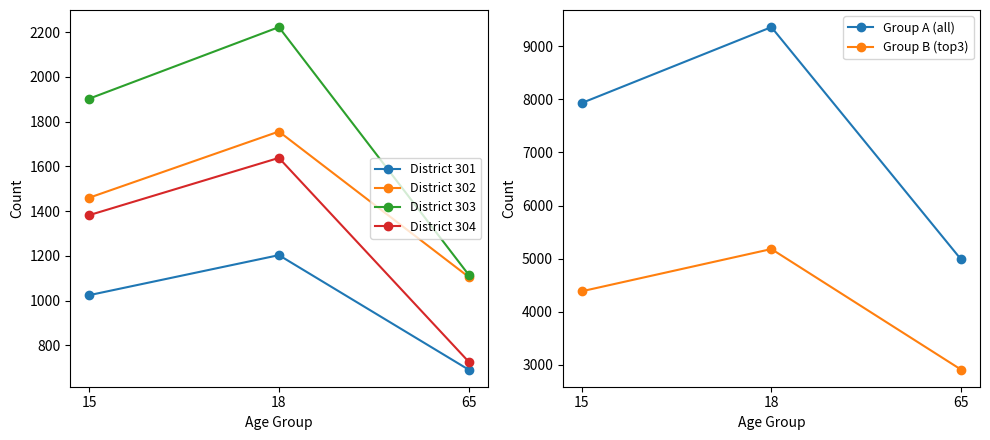

Count the number of categories in the chart.

3